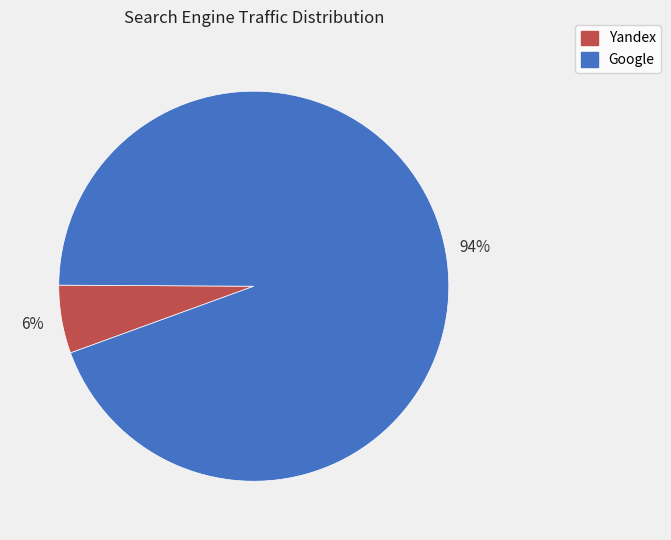

Is there any slice that represents more than half of the pie?

Yes